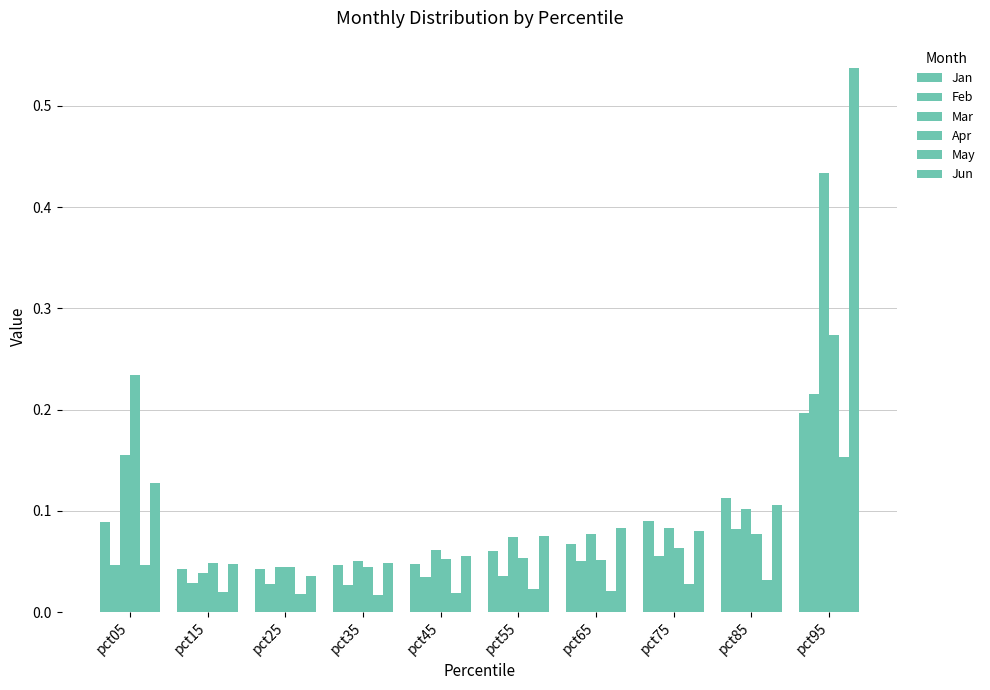

How many bars are there in total?

60